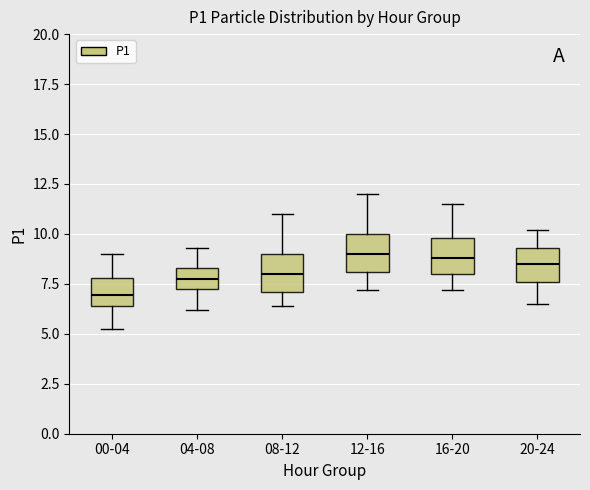

Reading left to right, transcribe this box plot: for each box, give where its median line is, the range the box spans, and where its two whiskers end, as read against the y-axis. The values are not printed on the chart, so give them approximately, as read against the axis.

00-04: median 7.0, box 6.5 to 8.0, whiskers 5.5 to 9.0
04-08: median 7.5 (inside the box), box 7.5 to 8.5, whiskers 6.0 to 9.5
08-12: median 8.0, box 7.0 to 9.0, whiskers 6.5 to 11.0
12-16: median 9.0, box 8.0 to 10.0, whiskers 7.0 to 12.0
16-20: median 9.0, box 8.0 to 10.0, whiskers 7.0 to 11.5
20-24: median 8.5, box 7.5 to 9.5, whiskers 6.5 to 10.0